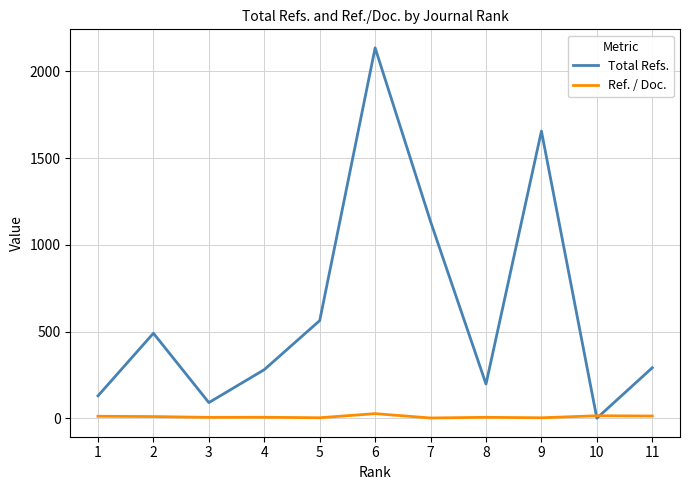

At 1, list the series in order from smallest to largest.

Ref. / Doc., Total Refs.